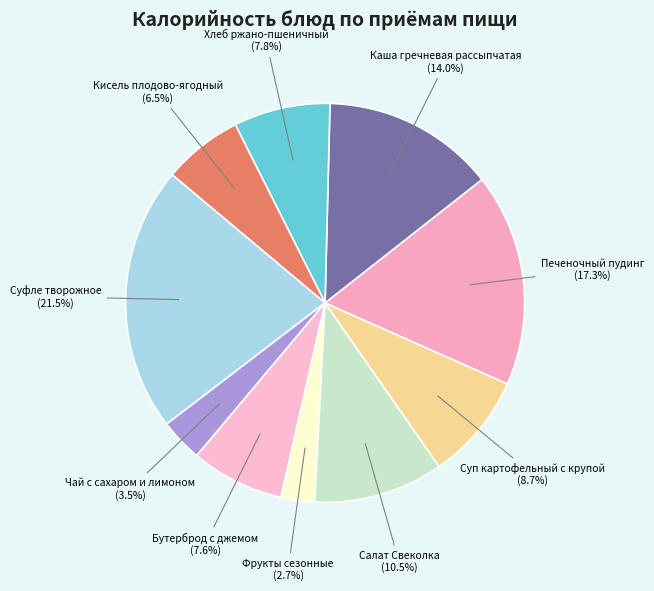

Which category has the biggest portion of the pie?

Суфле творожное